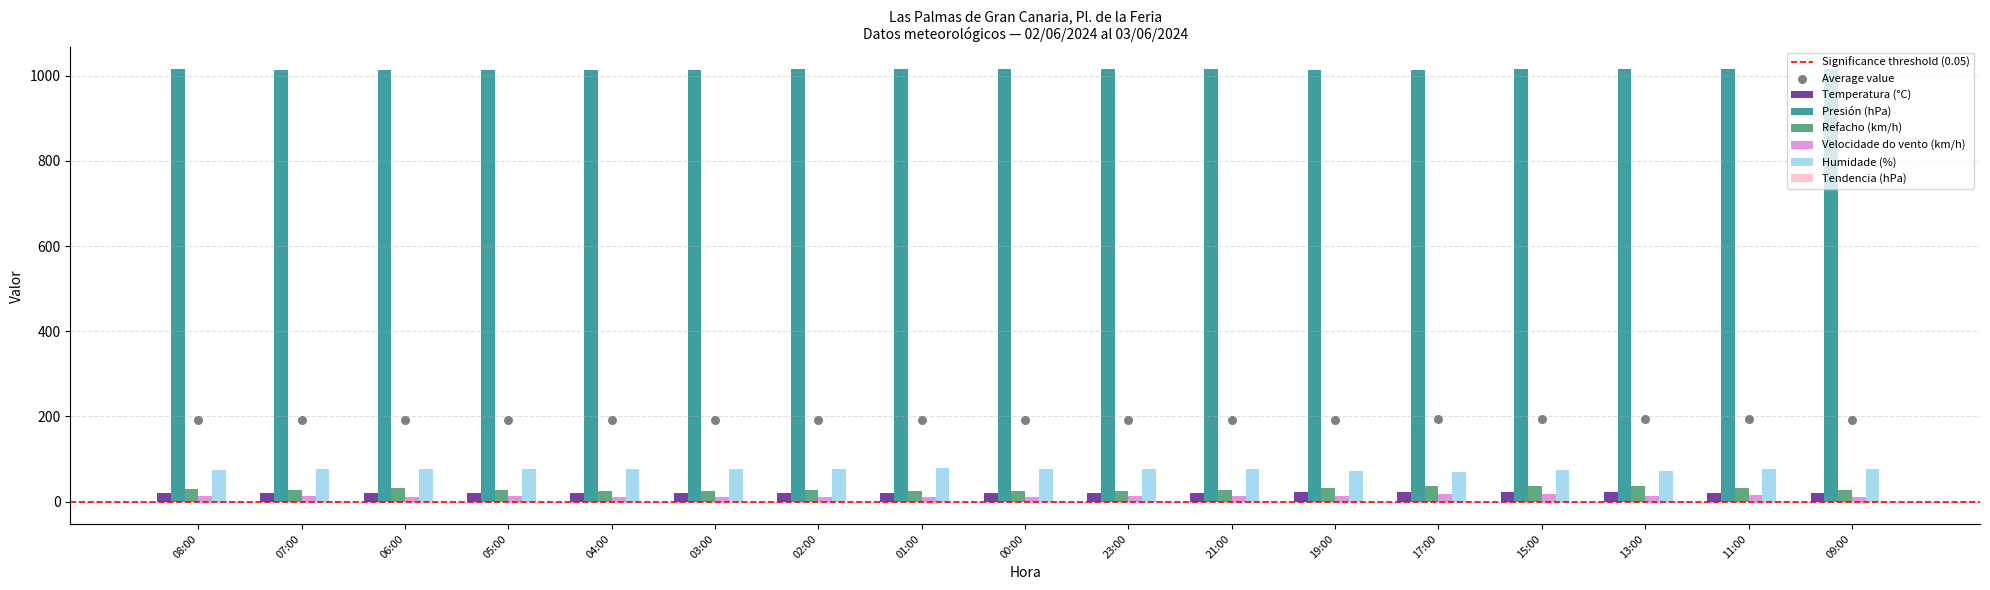

Is the value of Temperatura (°C) at 23:00 greater than the value of Velocidade do vento (km/h) at 19:00?

Yes